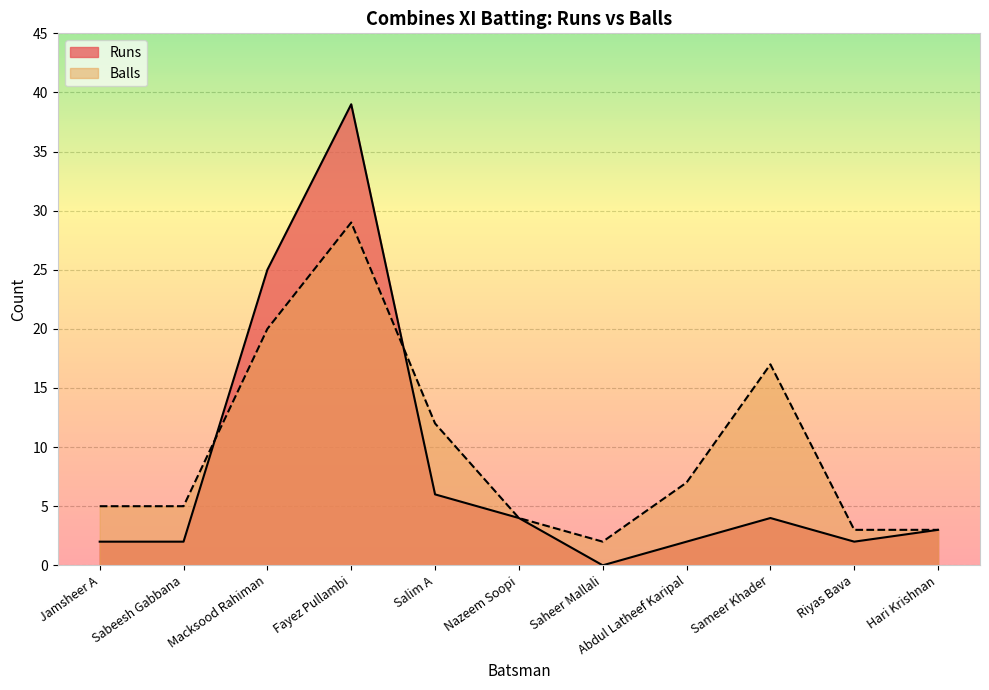

Is the value of Balls at Hari Krishnan greater than the value of Runs at Macksood Rahiman?

No